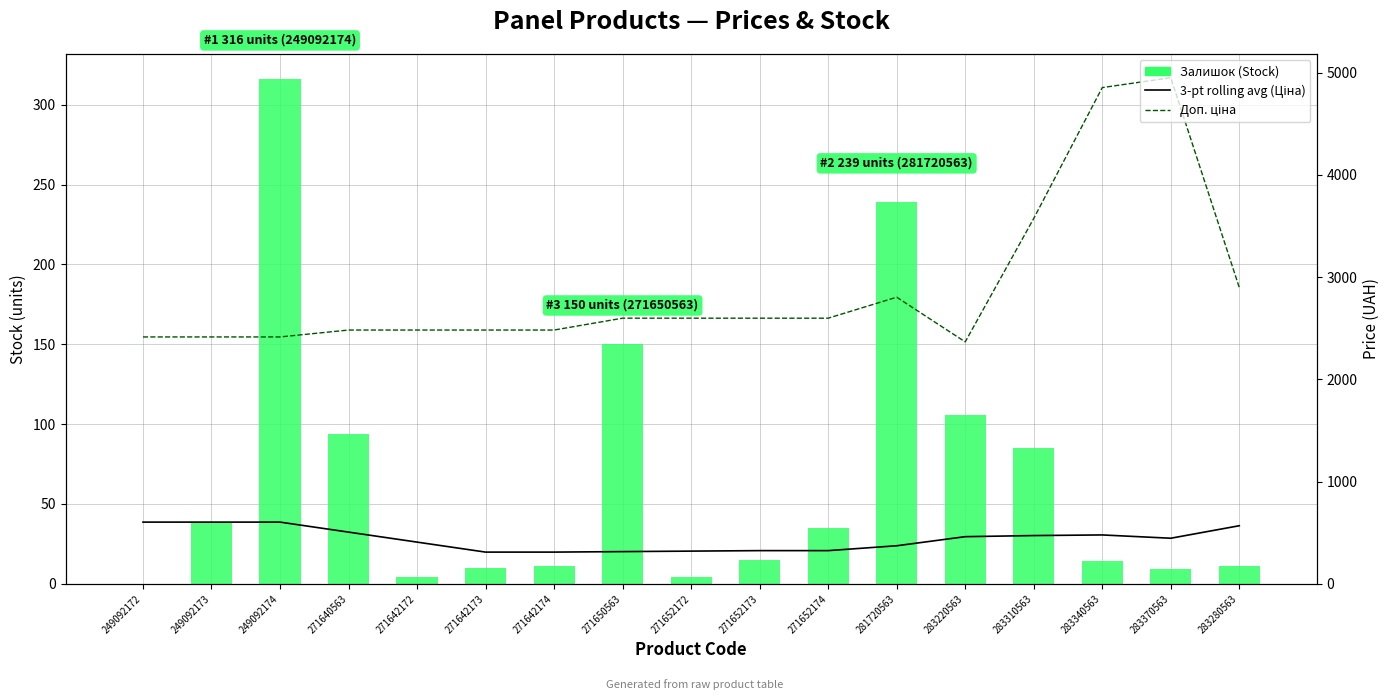

What is the difference between the second highest and second lowest values in the 3-point rolling avg (Ціна) series?

293.4